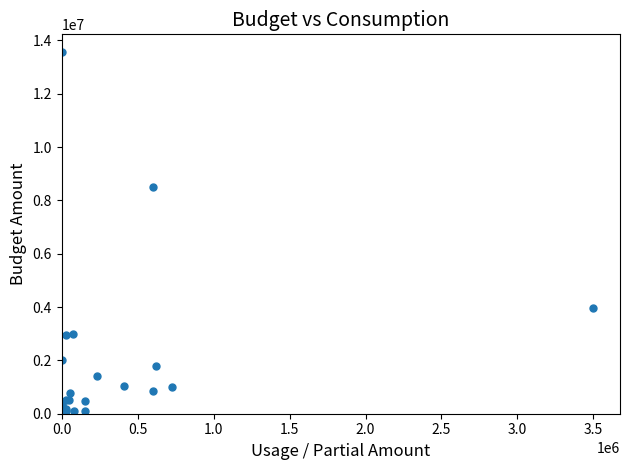

What Y value in the scatter plot is closest to 6774150?

8500000